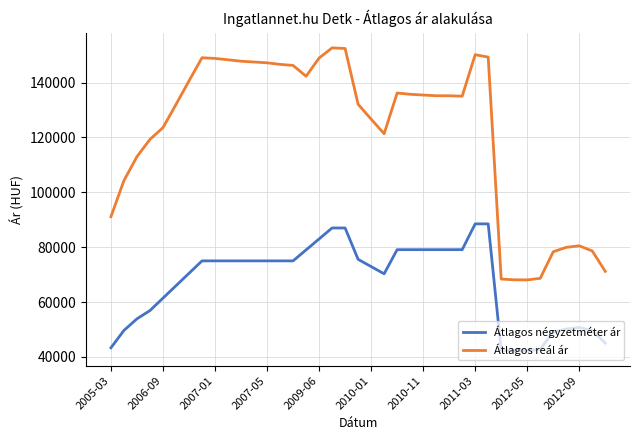

What is the difference between the maximum and minimum values in the Átlagos négyzetméter ár series?

46193